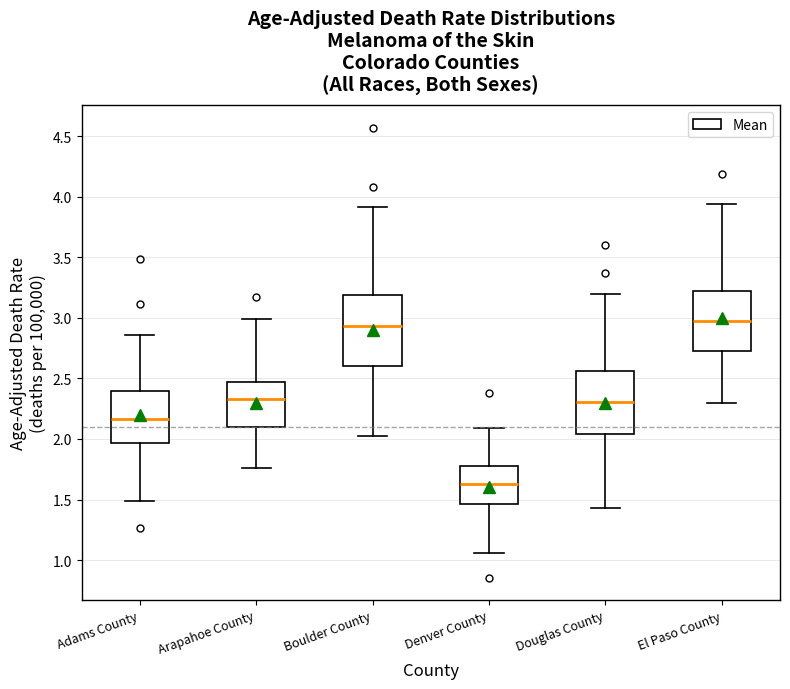

Reading left to right, read every box against the y-axis: the position of its median line, the range the box covers, and the ends of its whiskers. The values are not printed on the chart, so give them approximately, as read against the axis.

Adams County: median 2.15, box 1.95 to 2.40, whiskers 1.50 to 2.85
Arapahoe County: median 2.35, box 2.10 to 2.45, whiskers 1.75 to 3.00
Boulder County: median 2.95, box 2.60 to 3.20, whiskers 2.00 to 3.90
Denver County: median 1.65, box 1.45 to 1.80, whiskers 1.05 to 2.10
Douglas County: median 2.30, box 2.05 to 2.55, whiskers 1.45 to 3.20
El Paso County: median 2.95, box 2.75 to 3.20, whiskers 2.30 to 3.95